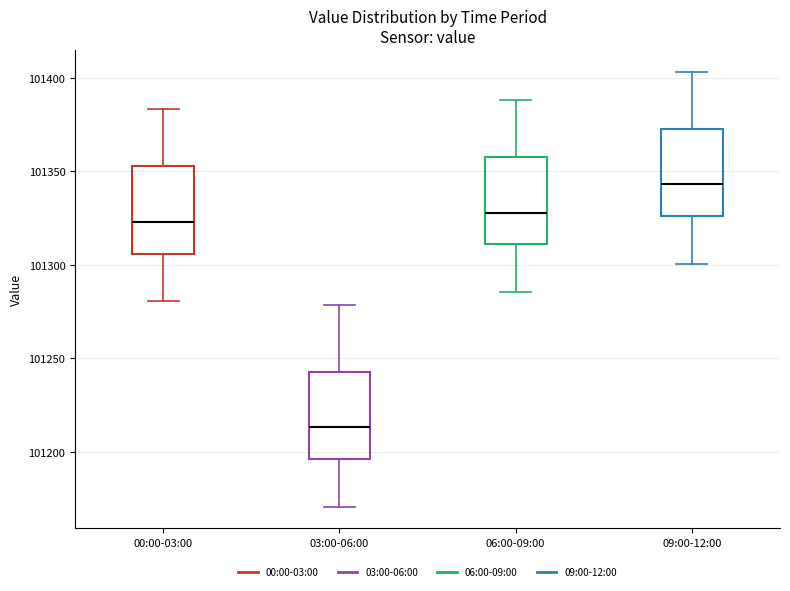

Reading left to right, read every box against the y-axis: the position of its median line, the range the box covers, and the ends of its whiskers. The values are not printed on the chart, so give them approximately, as read against the axis.

00:00-03:00: median 101325, box 101305 to 101355, whiskers 101280 to 101385
03:00-06:00: median 101215, box 101195 to 101245, whiskers 101170 to 101280
06:00-09:00: median 101330, box 101310 to 101360, whiskers 101285 to 101390
09:00-12:00: median 101345, box 101325 to 101375, whiskers 101300 to 101405